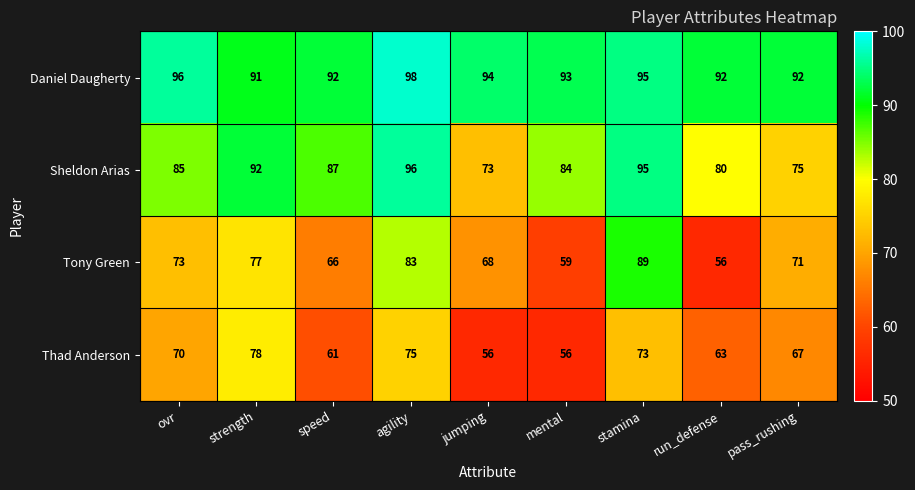

What is the total value across all series at strength?

338